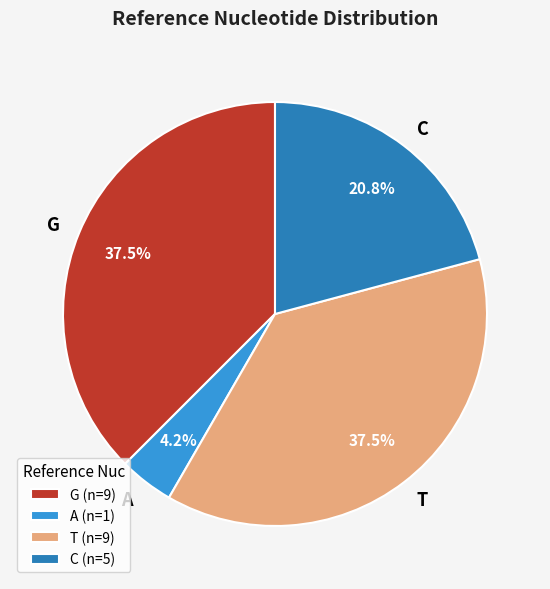

Which has a higher value, A or C?

C